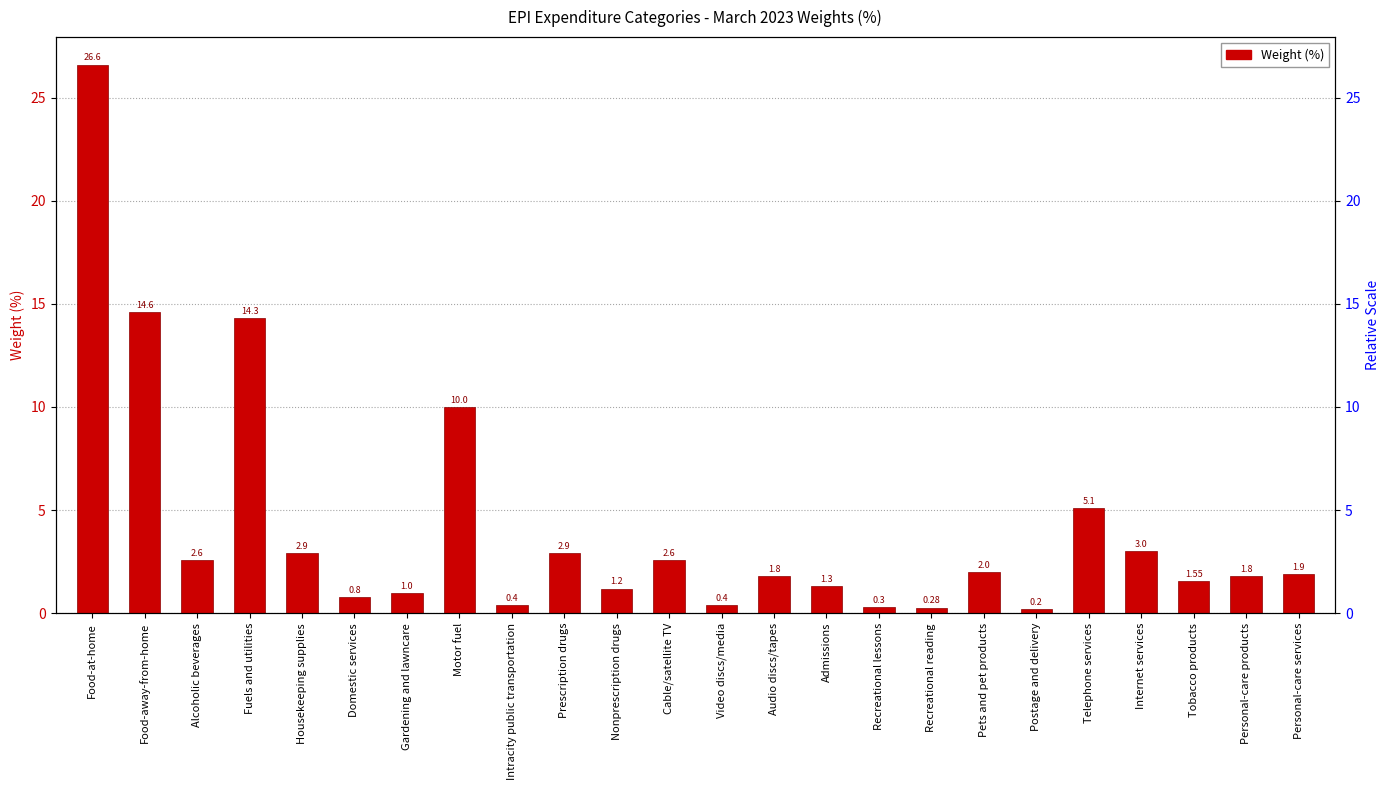

What is the difference between the maximum and second lowest values?

26.3